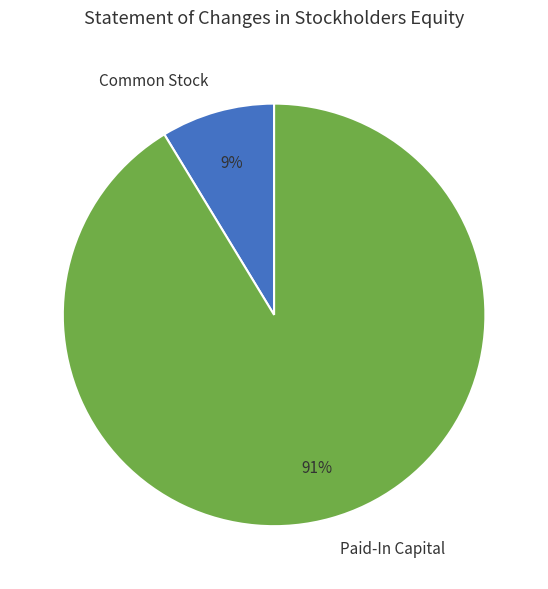

Does any single category account for the majority?

Yes